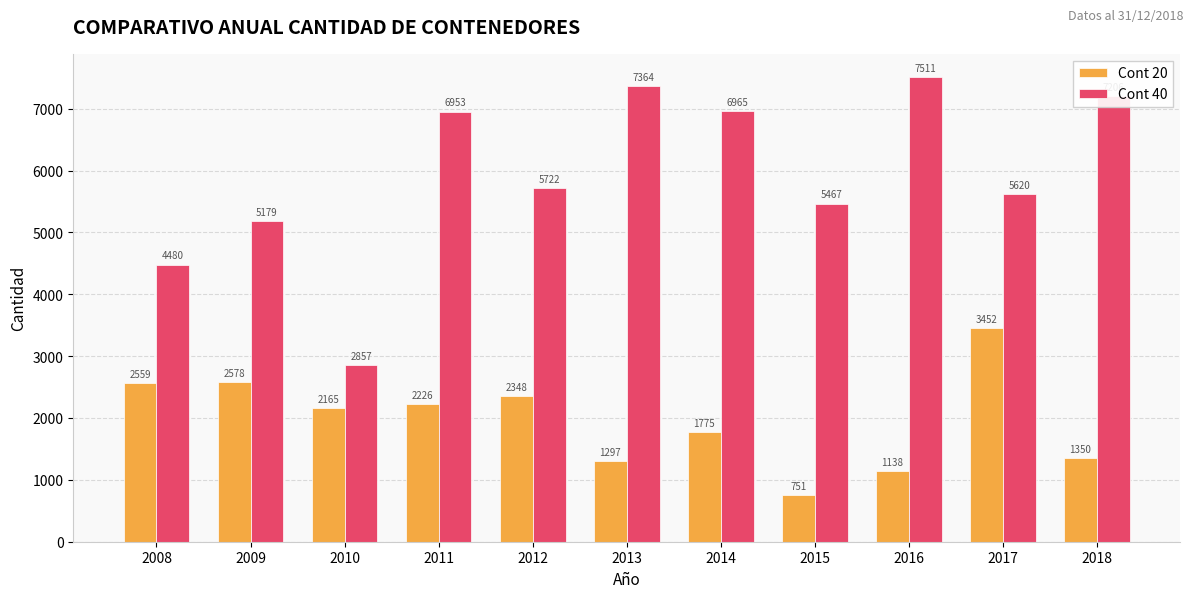

Read the Cont 20 value at 2008.

2559